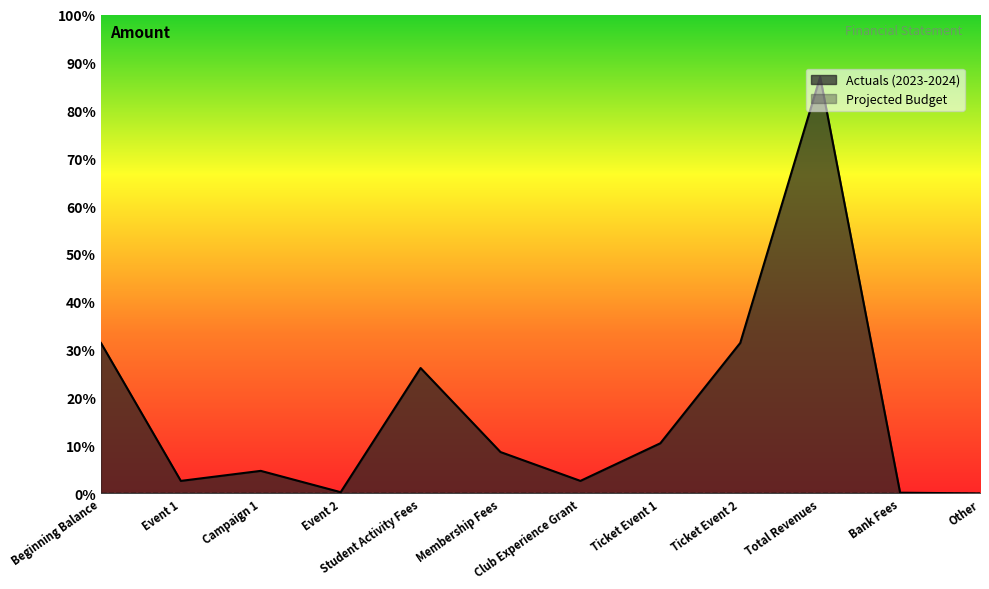

At which category does the chart reach its peak across all series?

Total Revenues